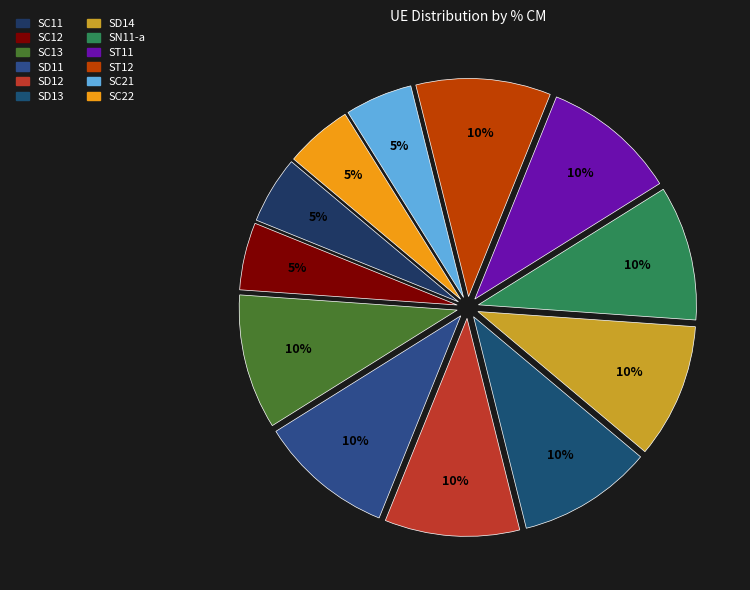

True or false: SC13 accounts for 10% of the total.

True